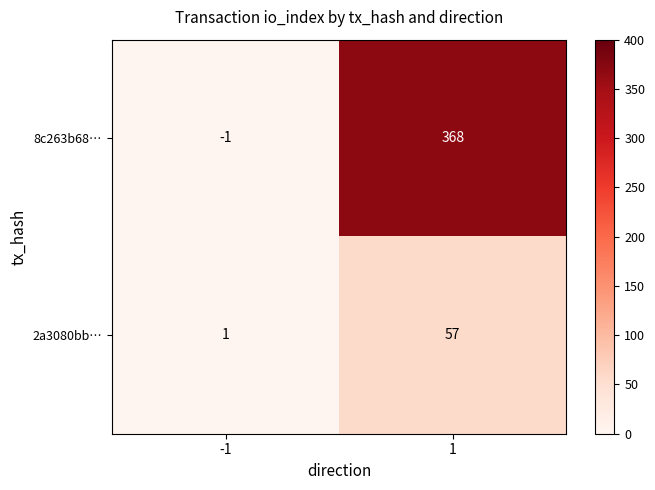

List the series in order of their peak value, highest first.

8c263b68…, 2a3080bb…